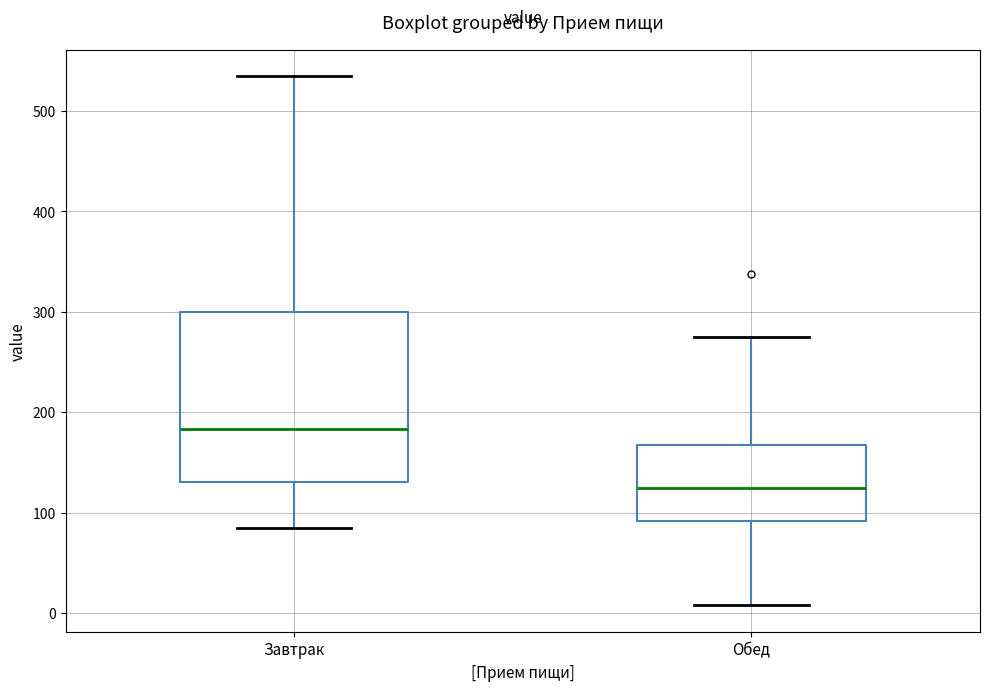

Reading left to right, transcribe this box plot: for each box, give where its median line is, the range the box spans, and where its two whiskers end, as read against the y-axis. The values are not printed on the chart, so give them approximately, as read against the axis.

Завтрак: median 180, box 130 to 300, whiskers 80 to 530
Обед: median 120, box 90 to 170, whiskers 10 to 270